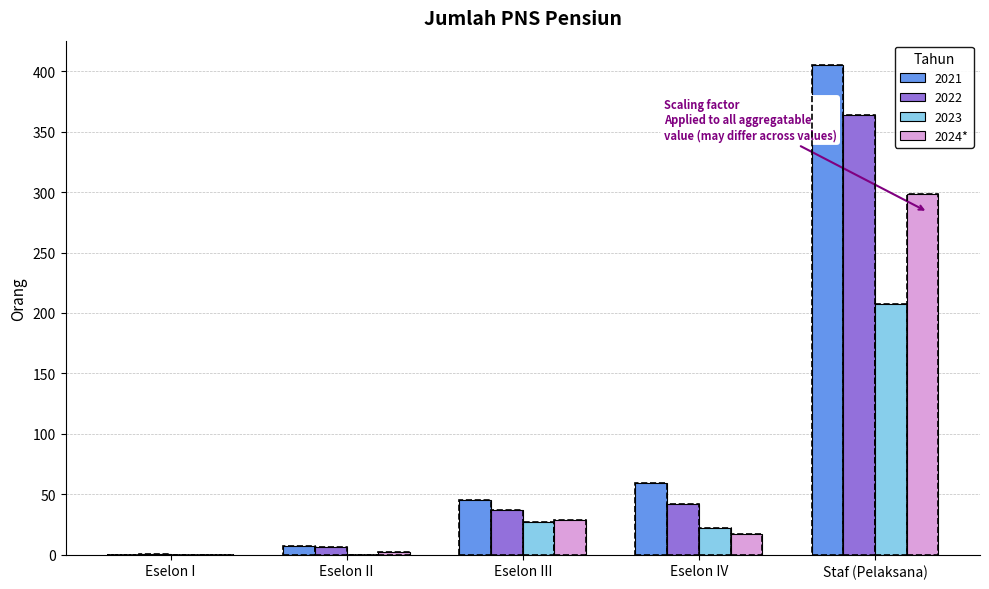

How many groups of bars are there?

5